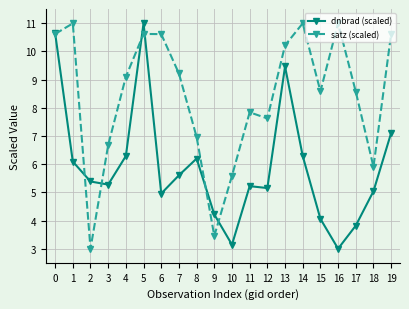

What is the value of the dnbrad (scaled) point at the 6th from the left?

11.0